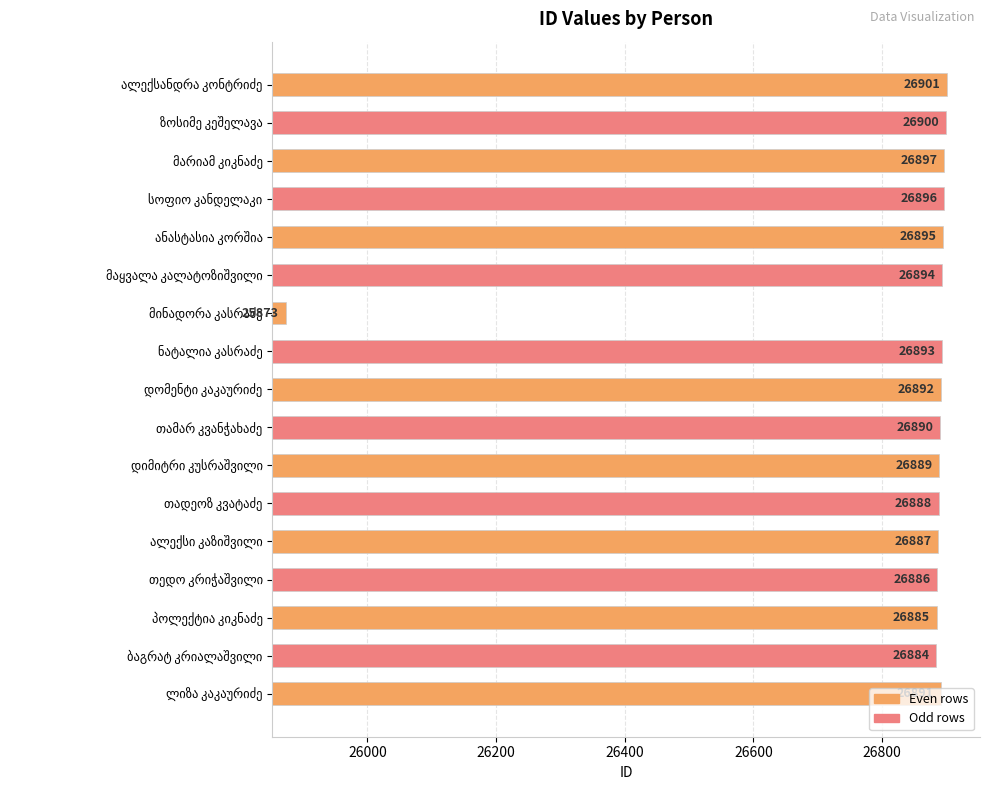

What is the average value?

26832